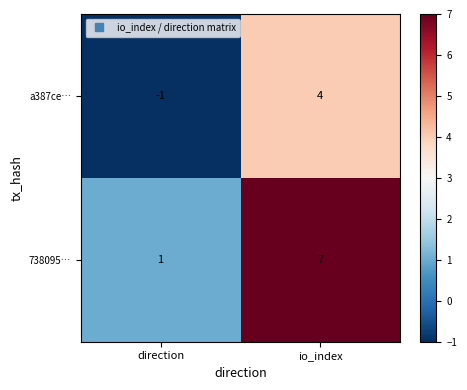

Which series has the widest spread of values?

738095…